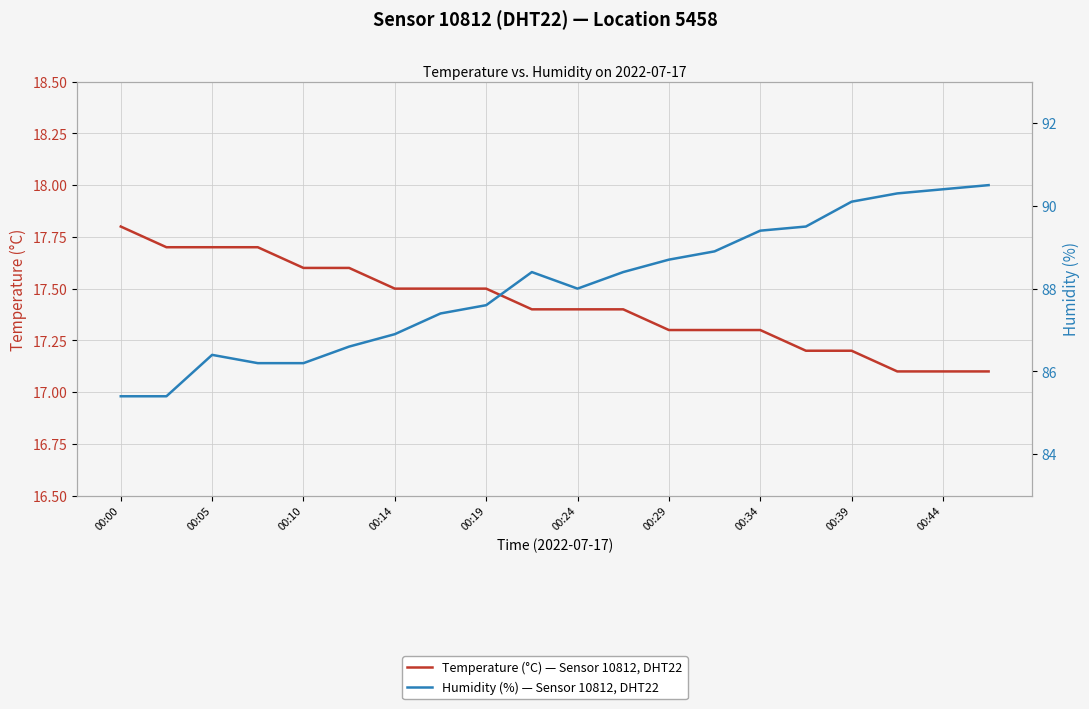

What are all the series names shown in the legend?

Temperature (°C) — Sensor 10812, DHT22, Humidity (%) — Sensor 10812, DHT22